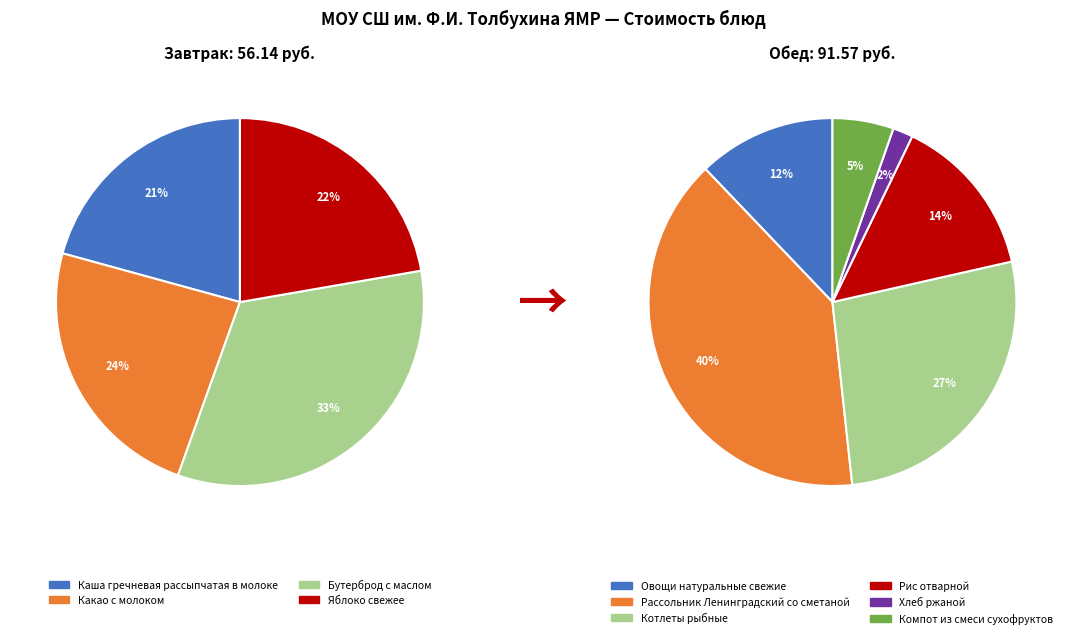

To the nearest percent, what portion does Каша гречневая рассыпчатая в молоке represent?

21%